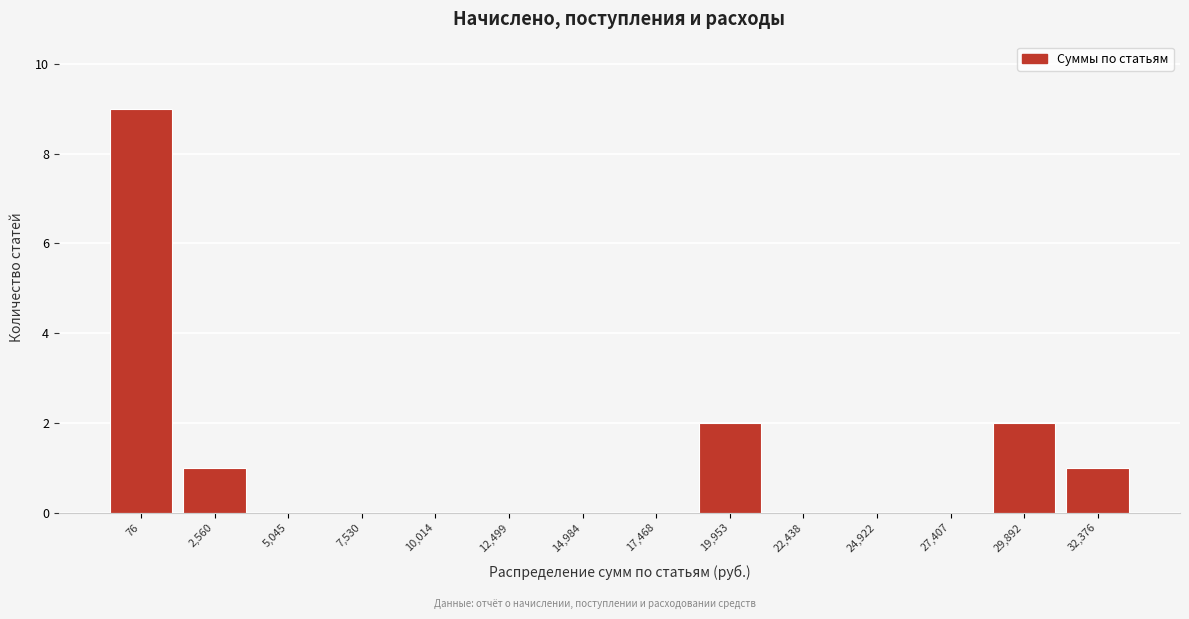

Reading left to right, list all the values displayed in this chart.

76=9	2,560=1	5,045=0	7,530=0	10,014=0	12,499=0	14,984=0	17,468=0	19,953=2	22,438=0	24,922=0	27,407=0	29,892=2	32,376=1